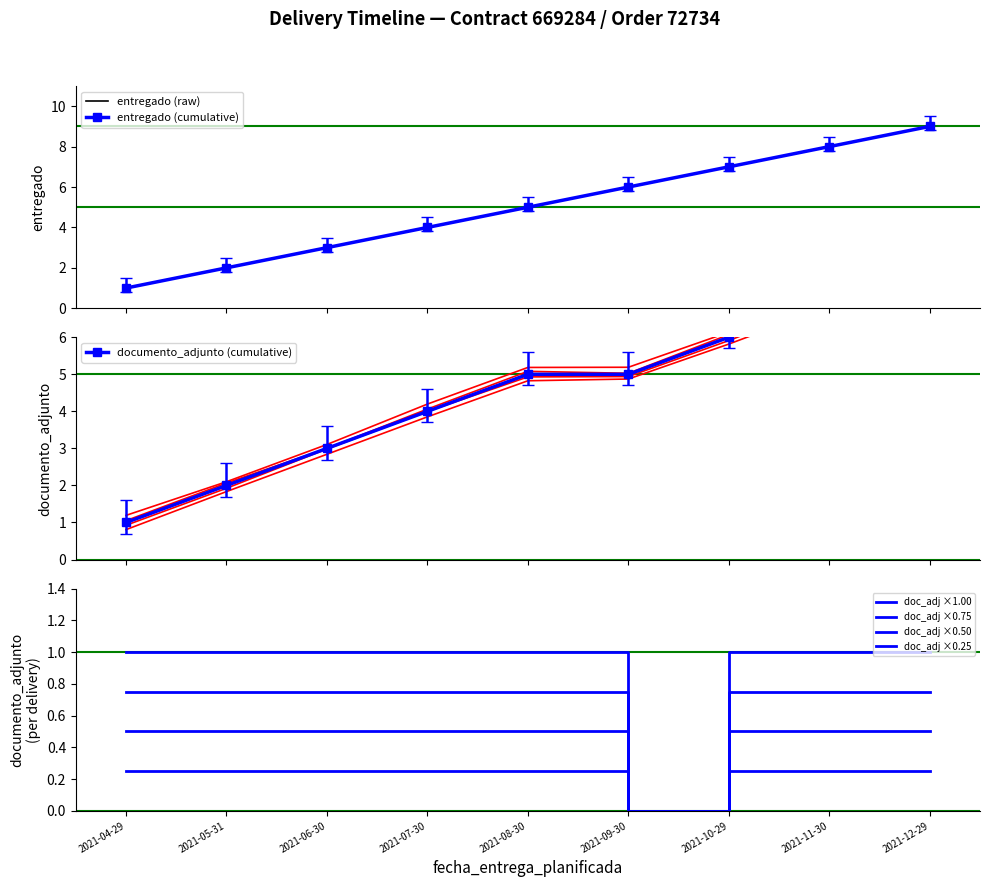

At which category does the data reach its first local valley?

2021-09-30